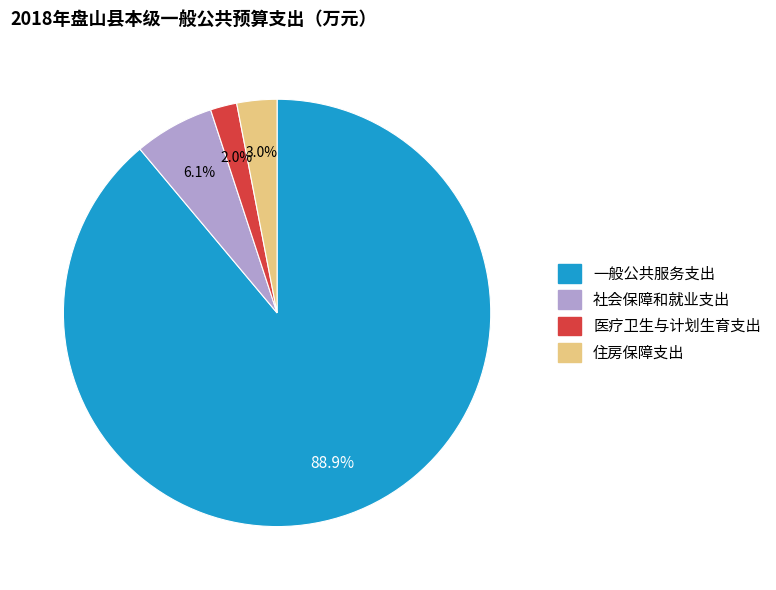

True or false: 住房保障支出 accounts for 9% of the total.

False